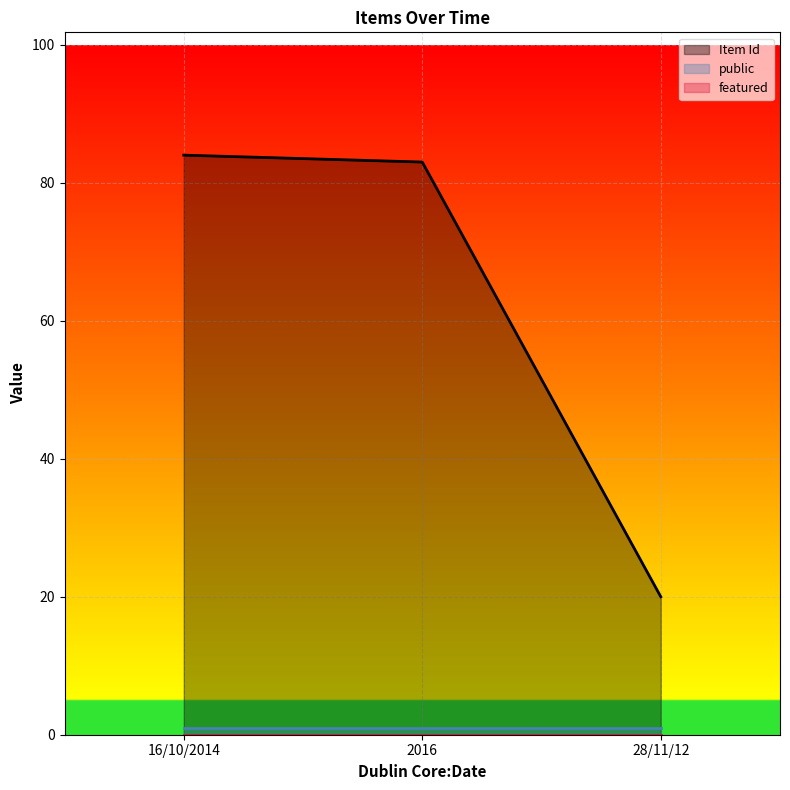

What are all the series names shown in the legend?

Item Id, public, featured